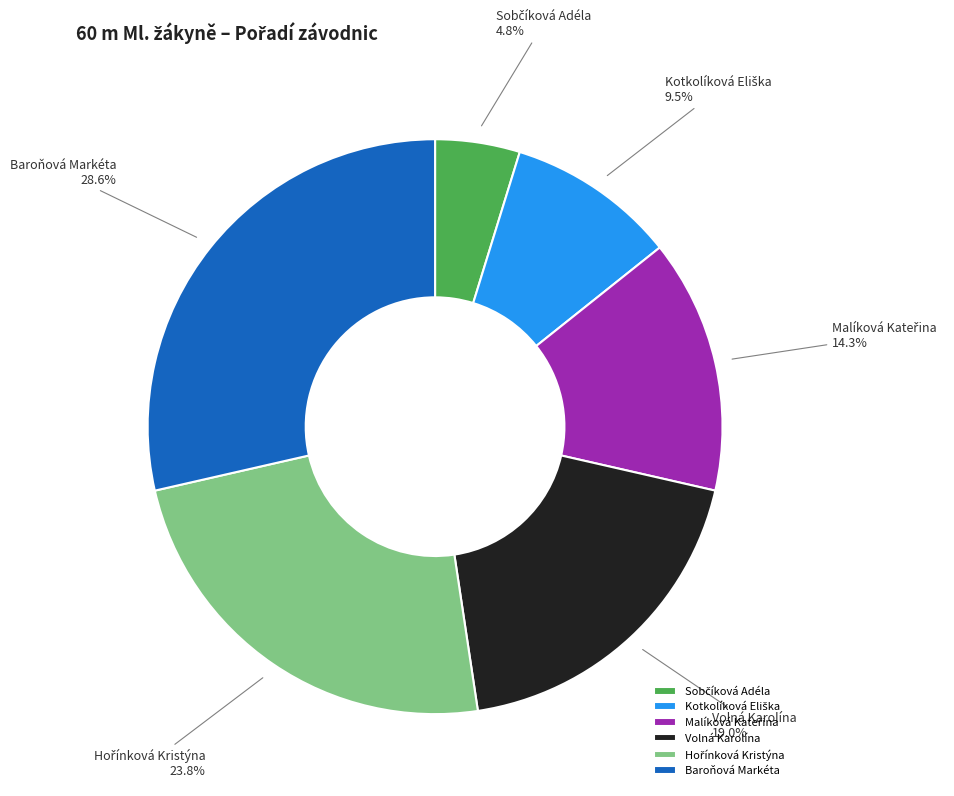

Is there any slice that represents more than half of the pie?

No